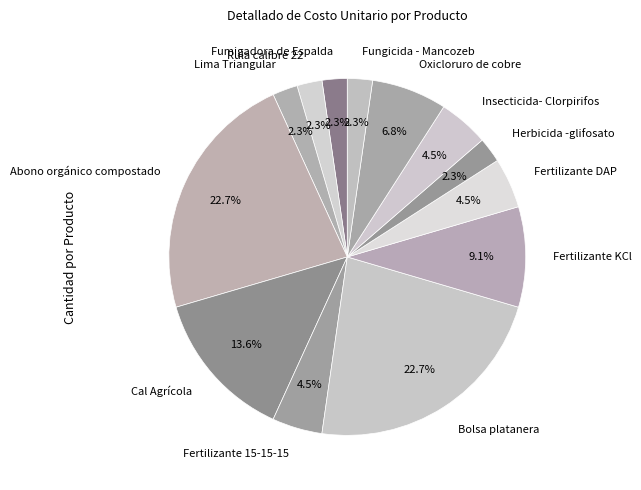

True or false: Bolsa platanera accounts for 31% of the total.

False